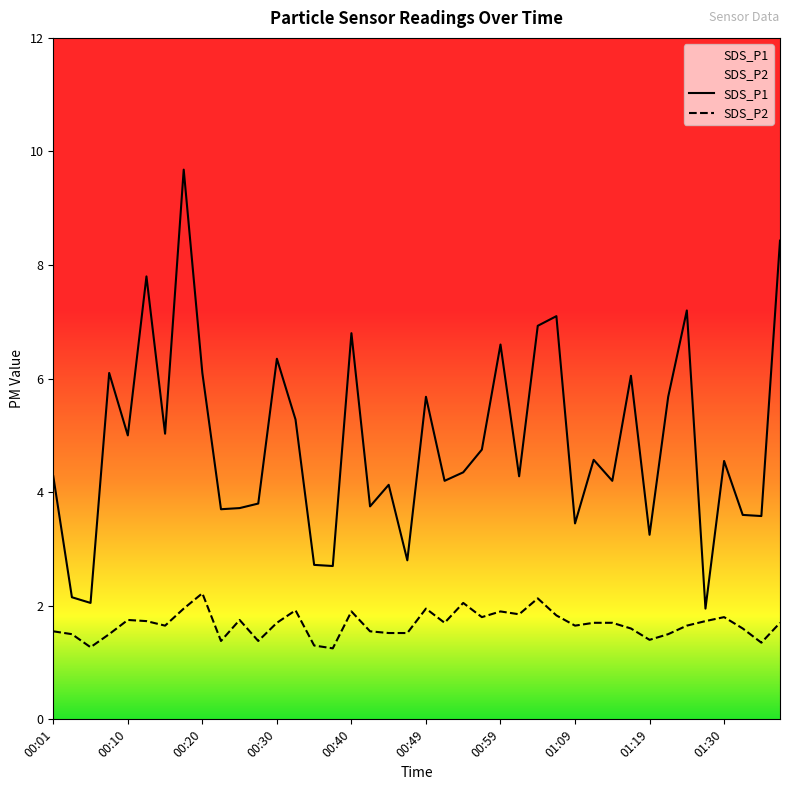

Which category has the lowest value in the SDS_P1 series?

01:27